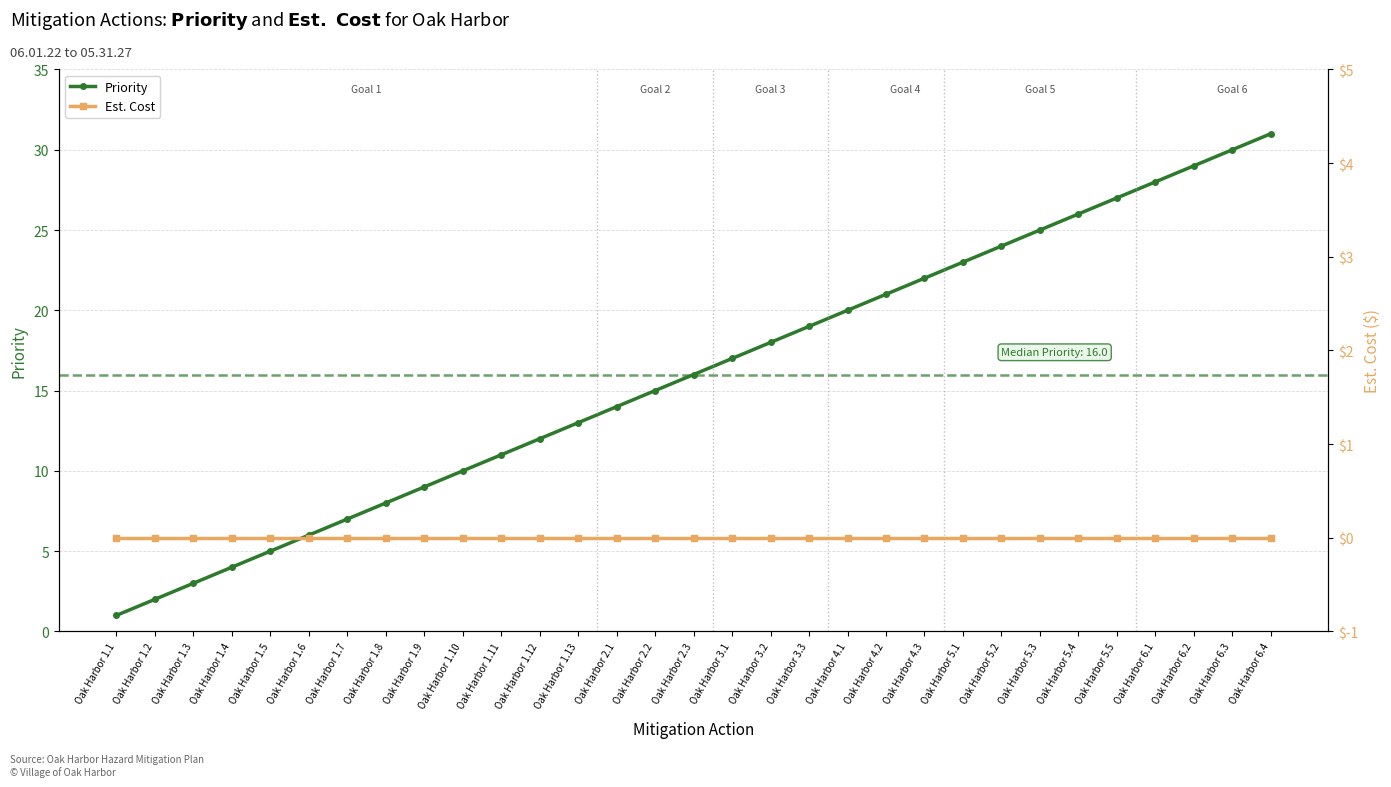

Rank the series by their average value, from highest to lowest.

Priority, Est. Cost